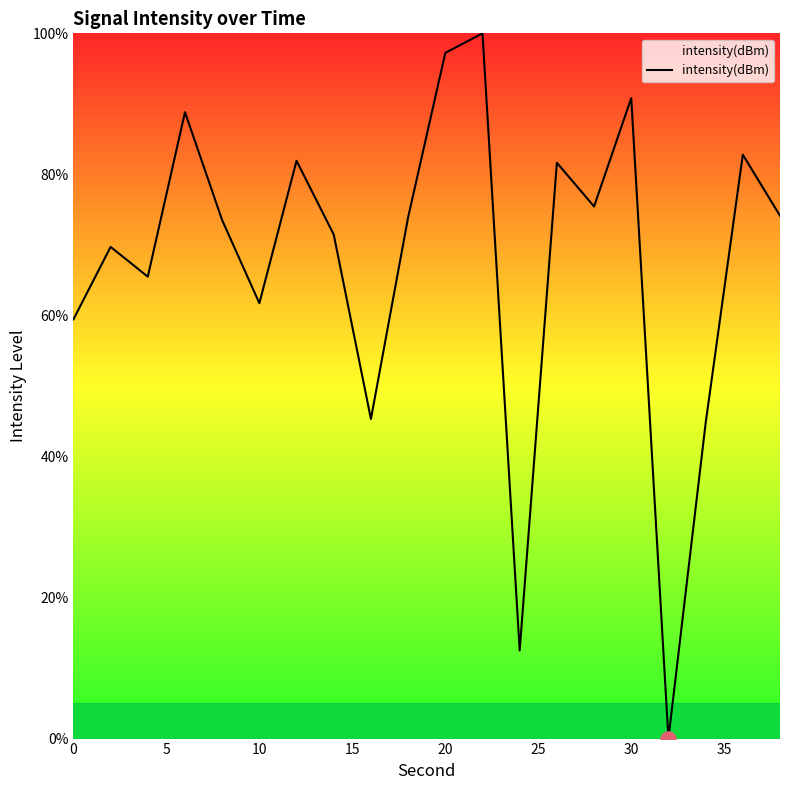

What is the difference between the maximum and minimum values?

100.0